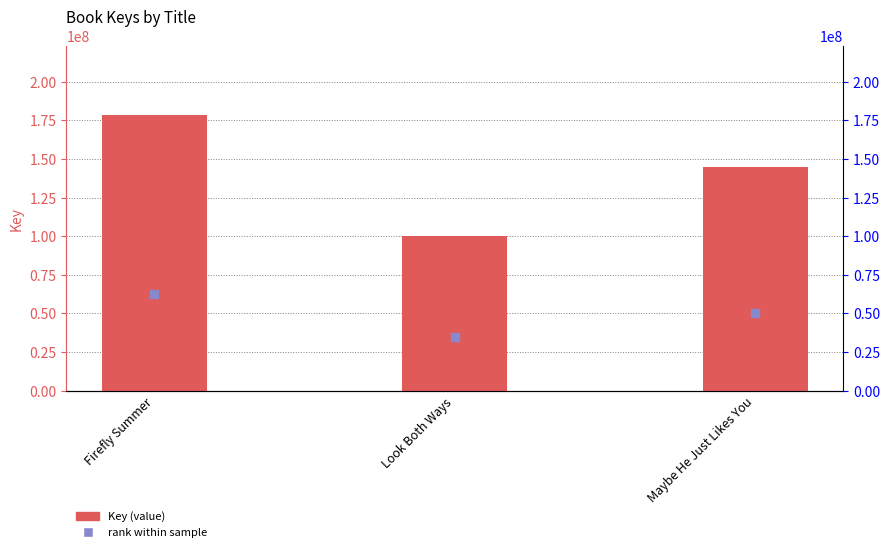

At which category is the sum across all series the highest?

Firefly Summer